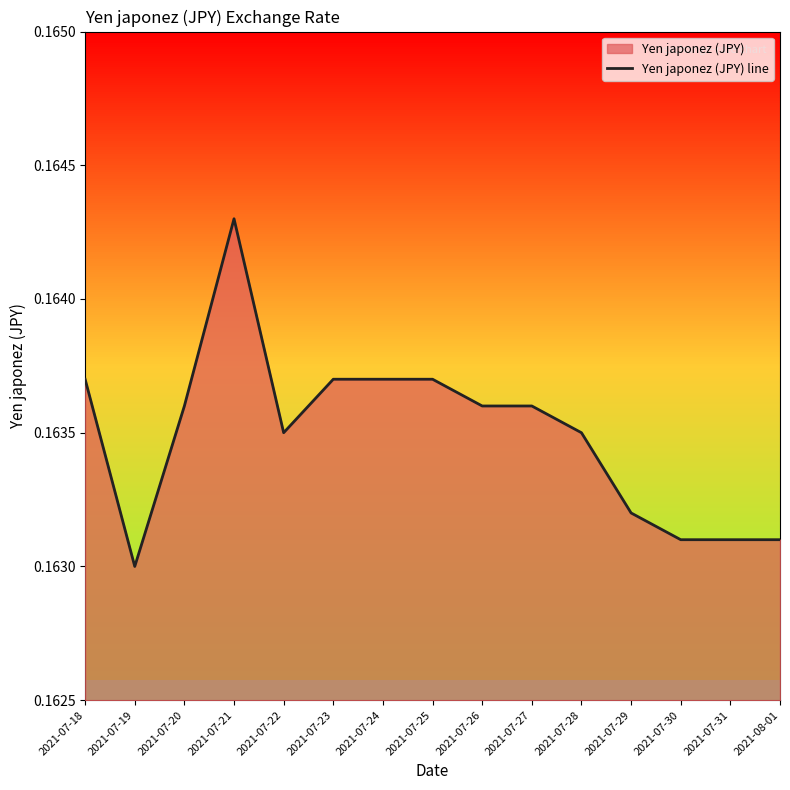

What is the smallest value displayed?

0.2